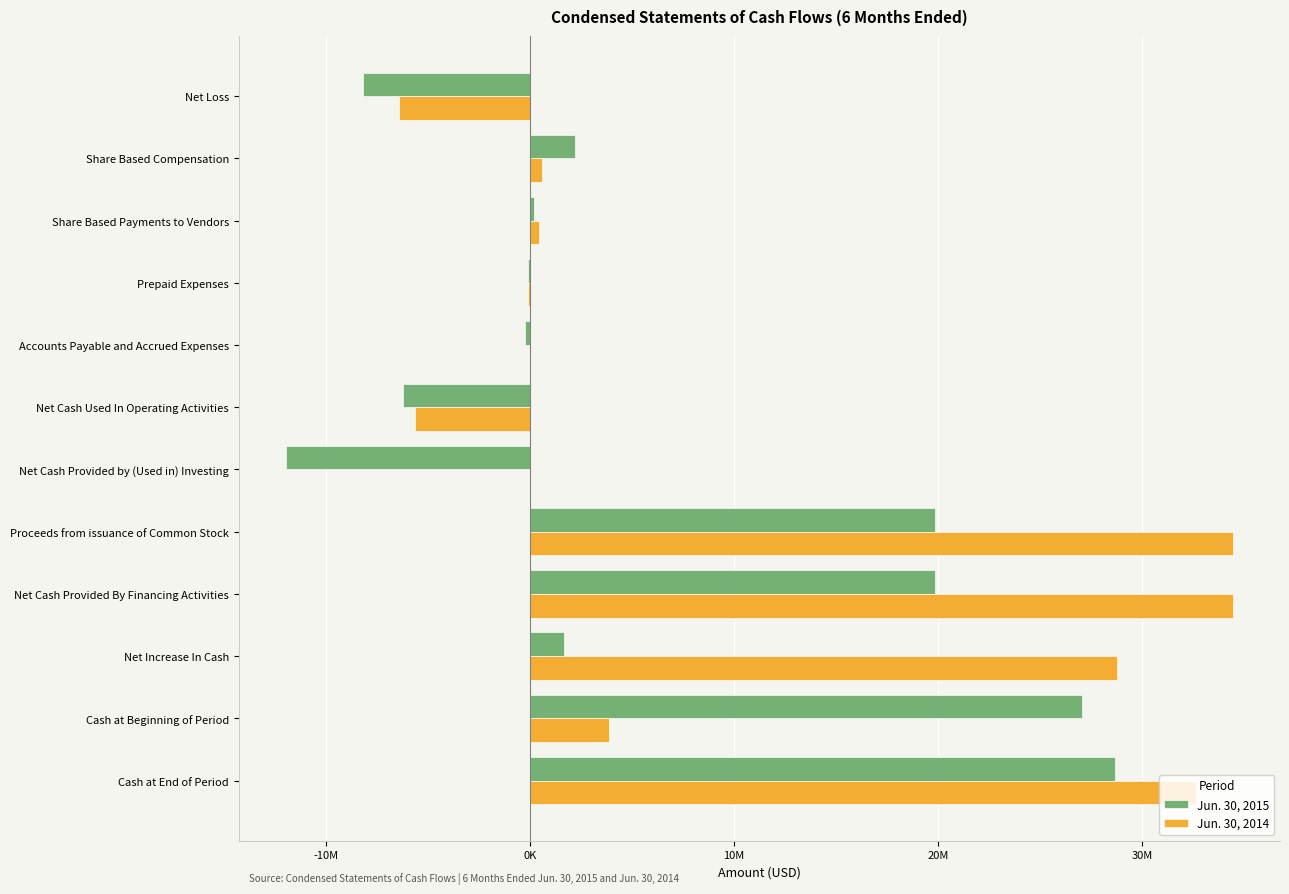

What are all the series names shown in the legend?

Jun. 30, 2015, Jun. 30, 2014